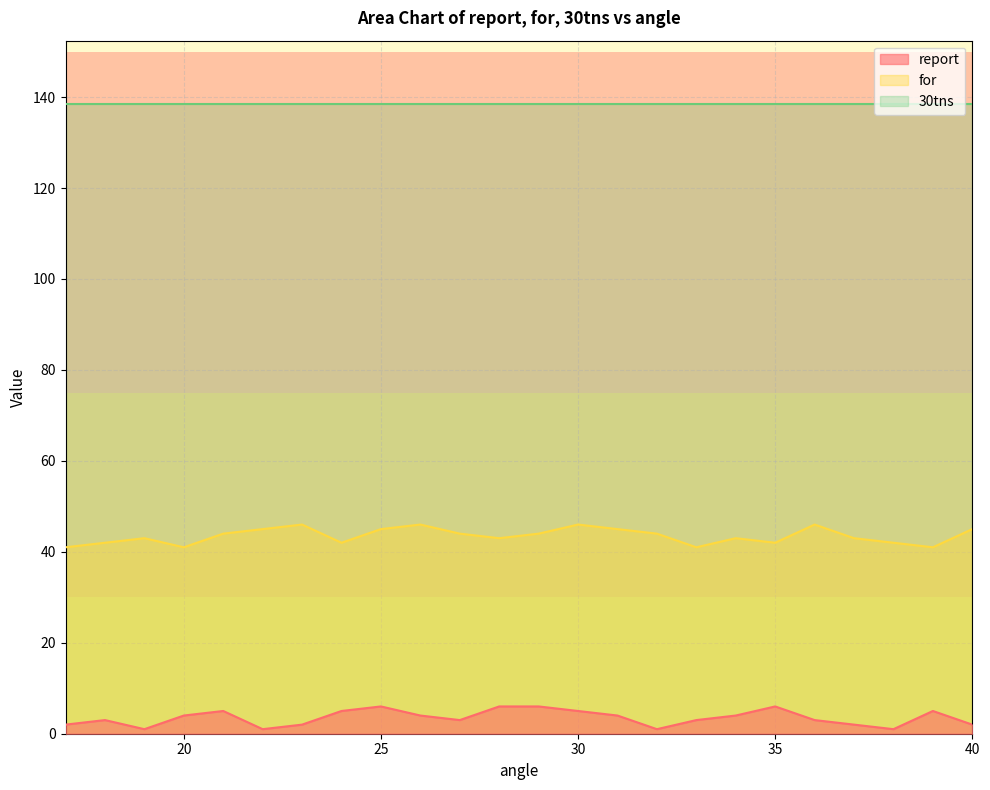

True or false: for has a value of 42.0 at 35.

True